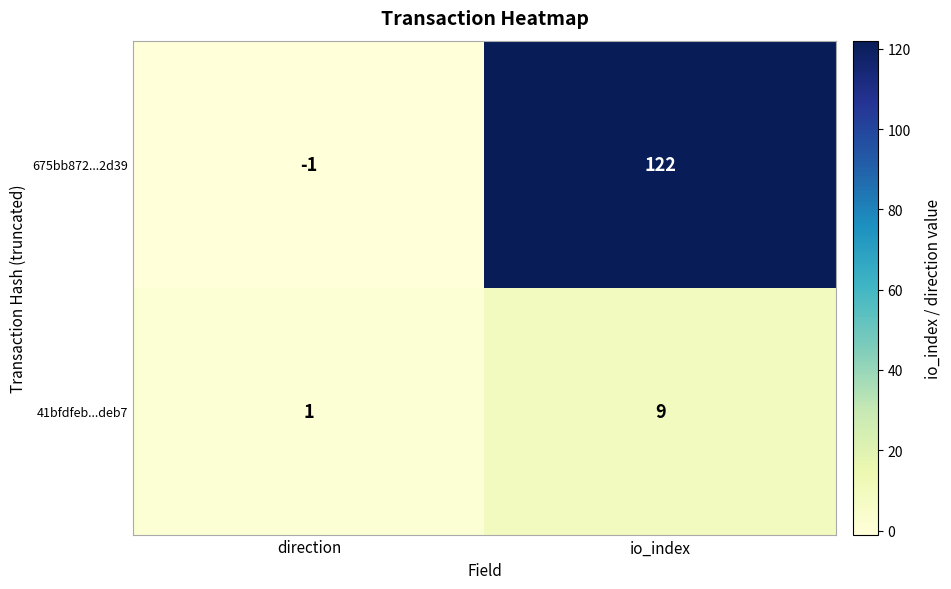

At which label is 675bb872...2d39 closest to 60?

direction